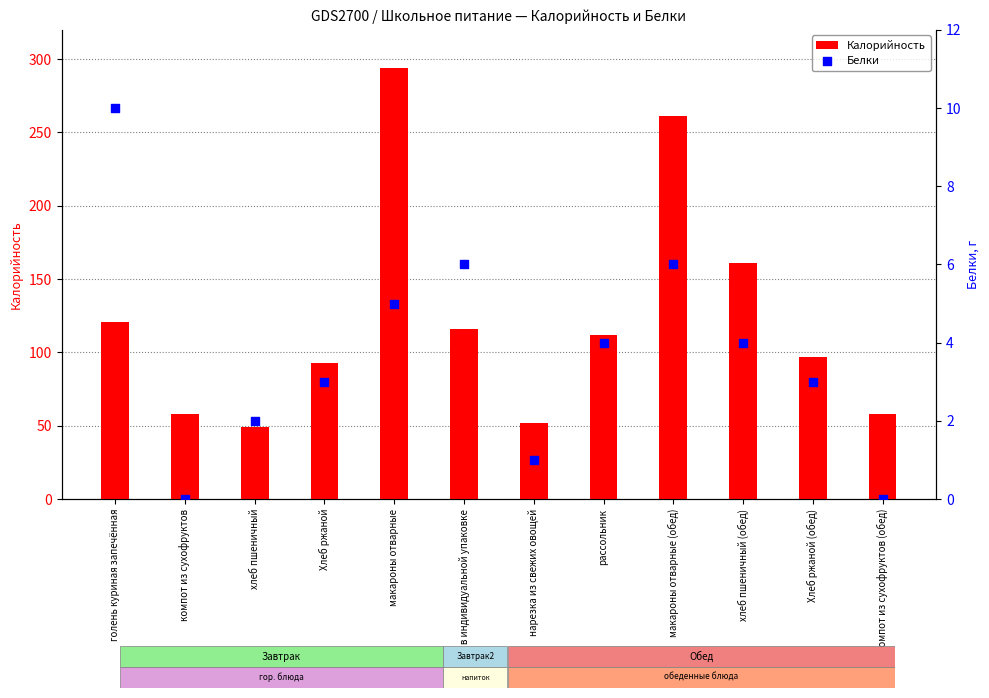

Is the value of Калорийность at Молоко в индивидуальной упаковке greater than the value of Белки at макароны отварные?

Yes